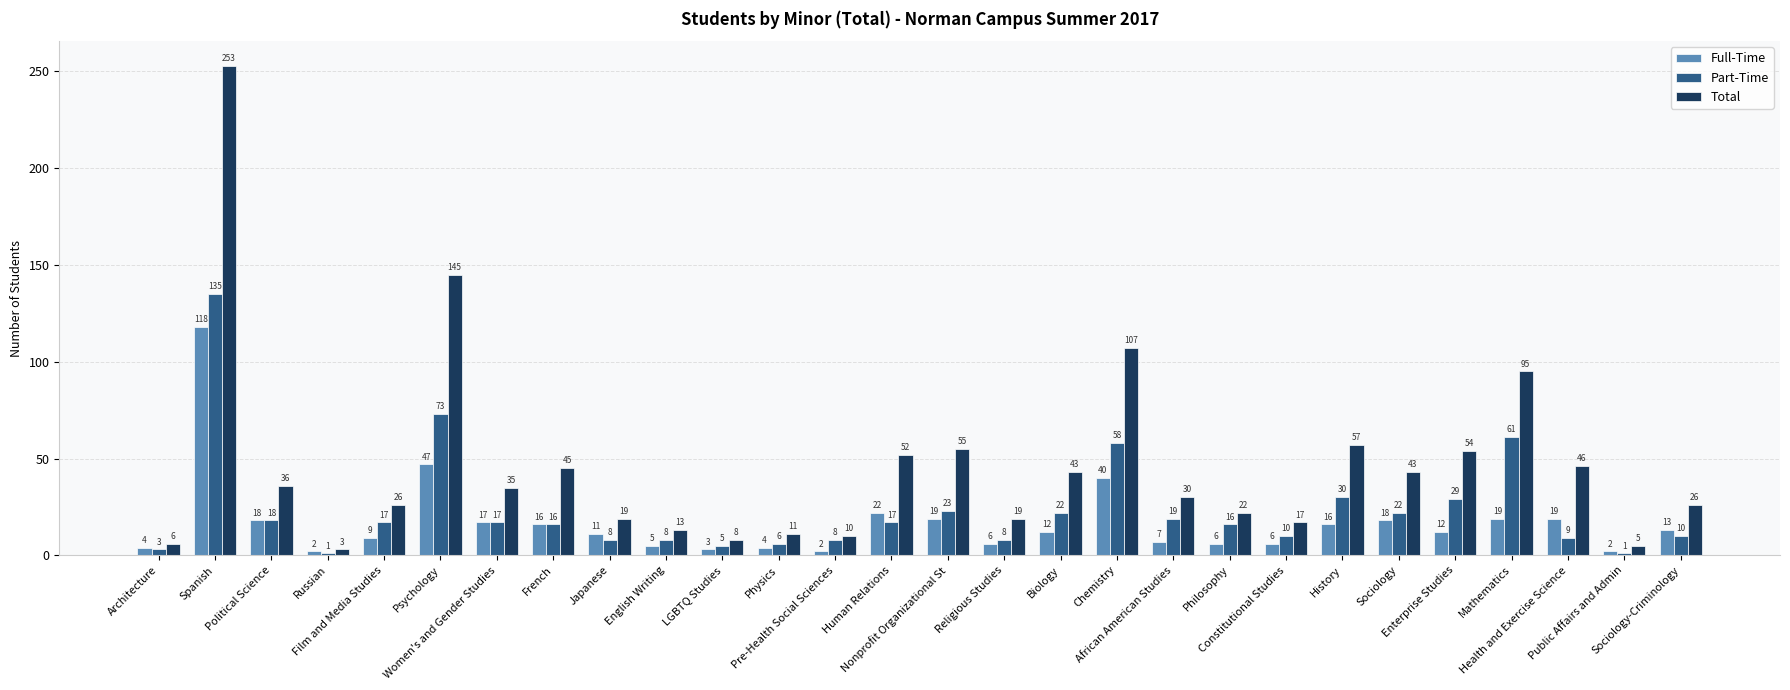

Which series has the widest spread of values?

Total